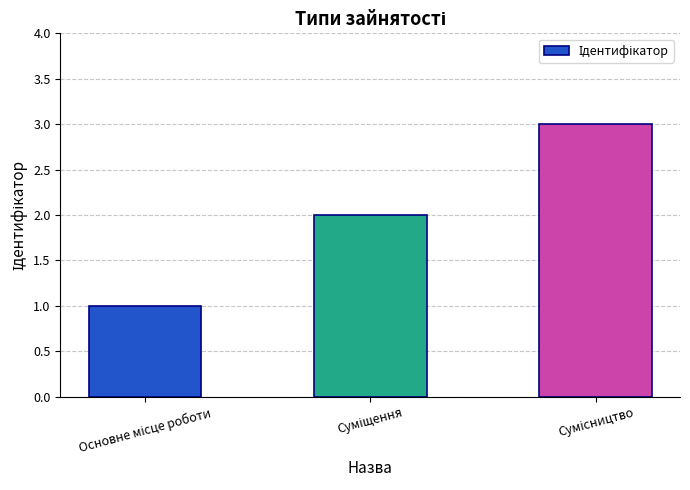

What is the sum of all values?

6